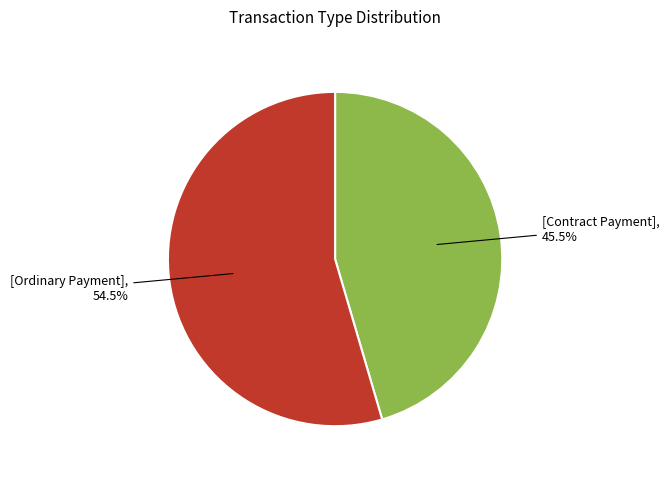

Is there any slice that represents more than half of the pie?

Yes